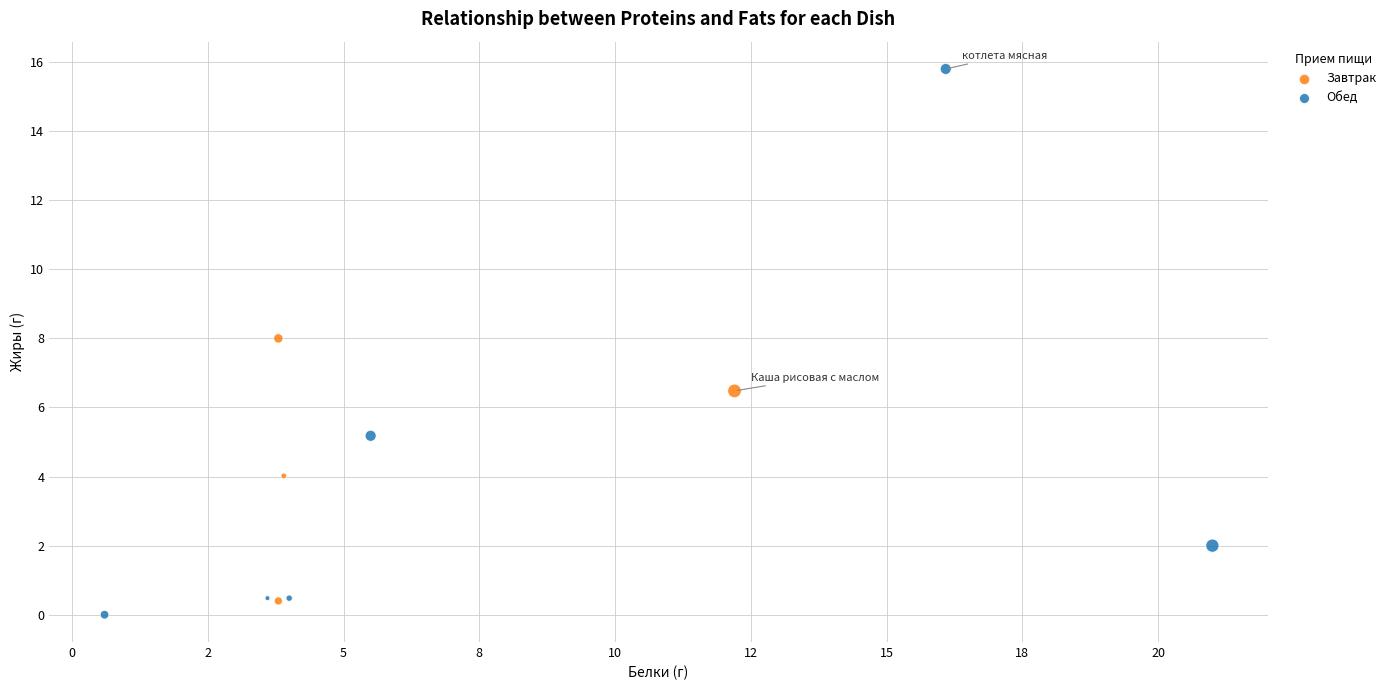

What are all the series names shown in the legend?

Завтрак, Обед